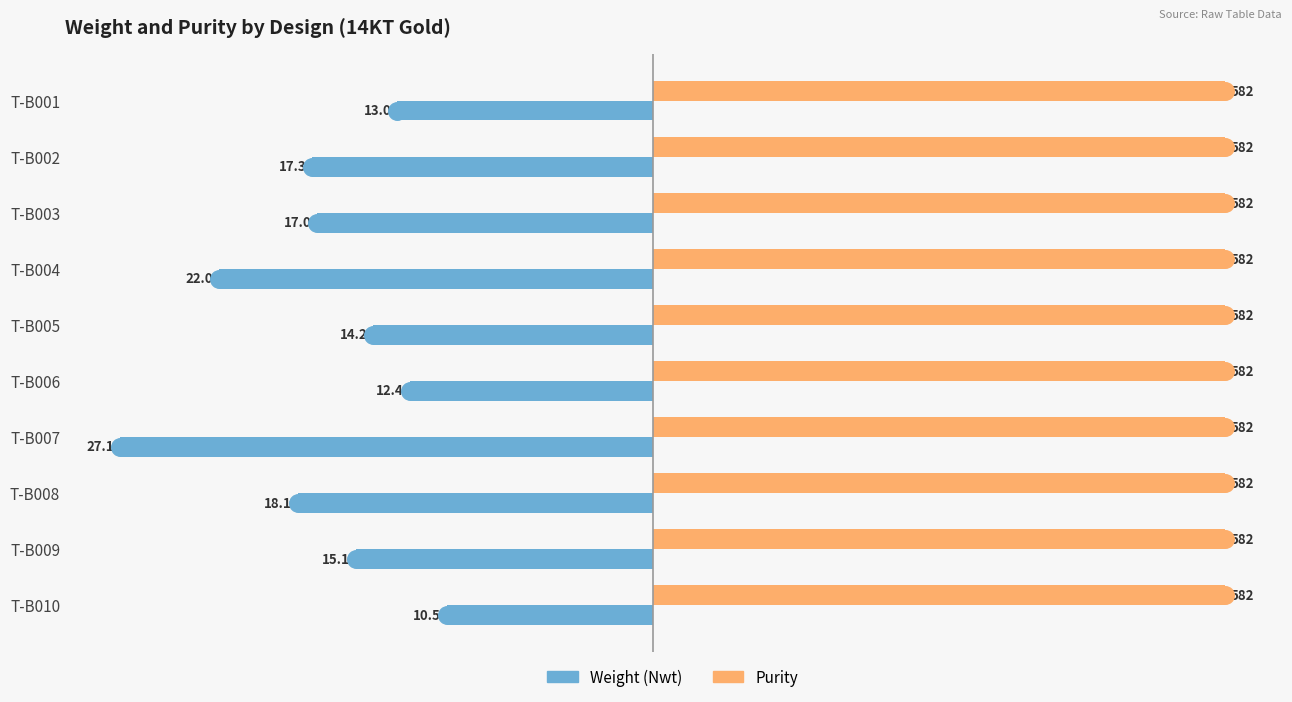

Which series contains the highest Y value?

Purity (scaled ÷20)